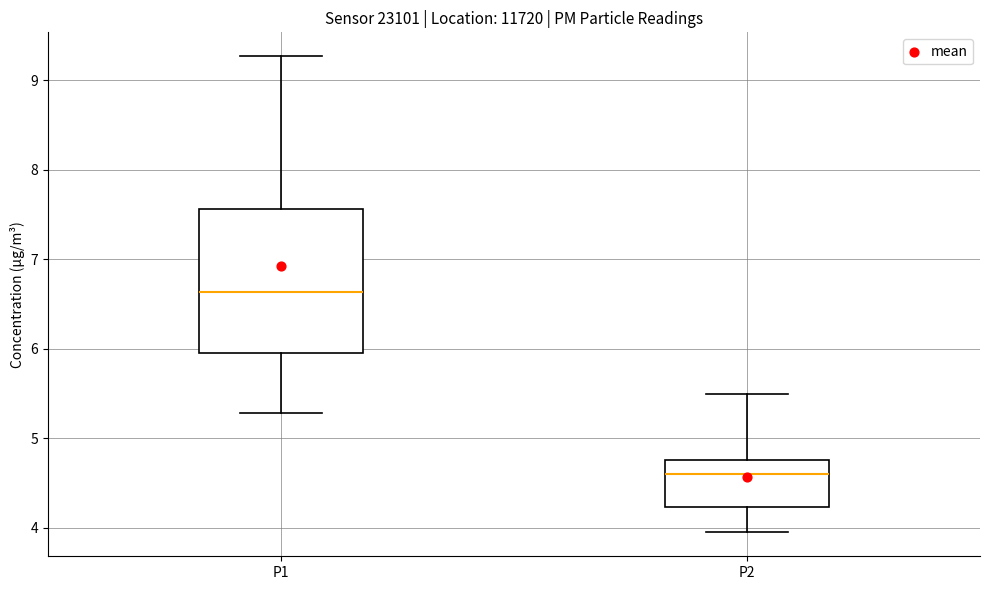

Reading left to right, transcribe this box plot: for each box, give where its median line is, the range the box spans, and where its two whiskers end, as read against the y-axis. The values are not printed on the chart, so give them approximately, as read against the axis.

P1: median 6.6, box 6.0 to 7.6, whiskers 5.3 to 9.3
P2: median 4.6, box 4.2 to 4.8, whiskers 4.0 to 5.5